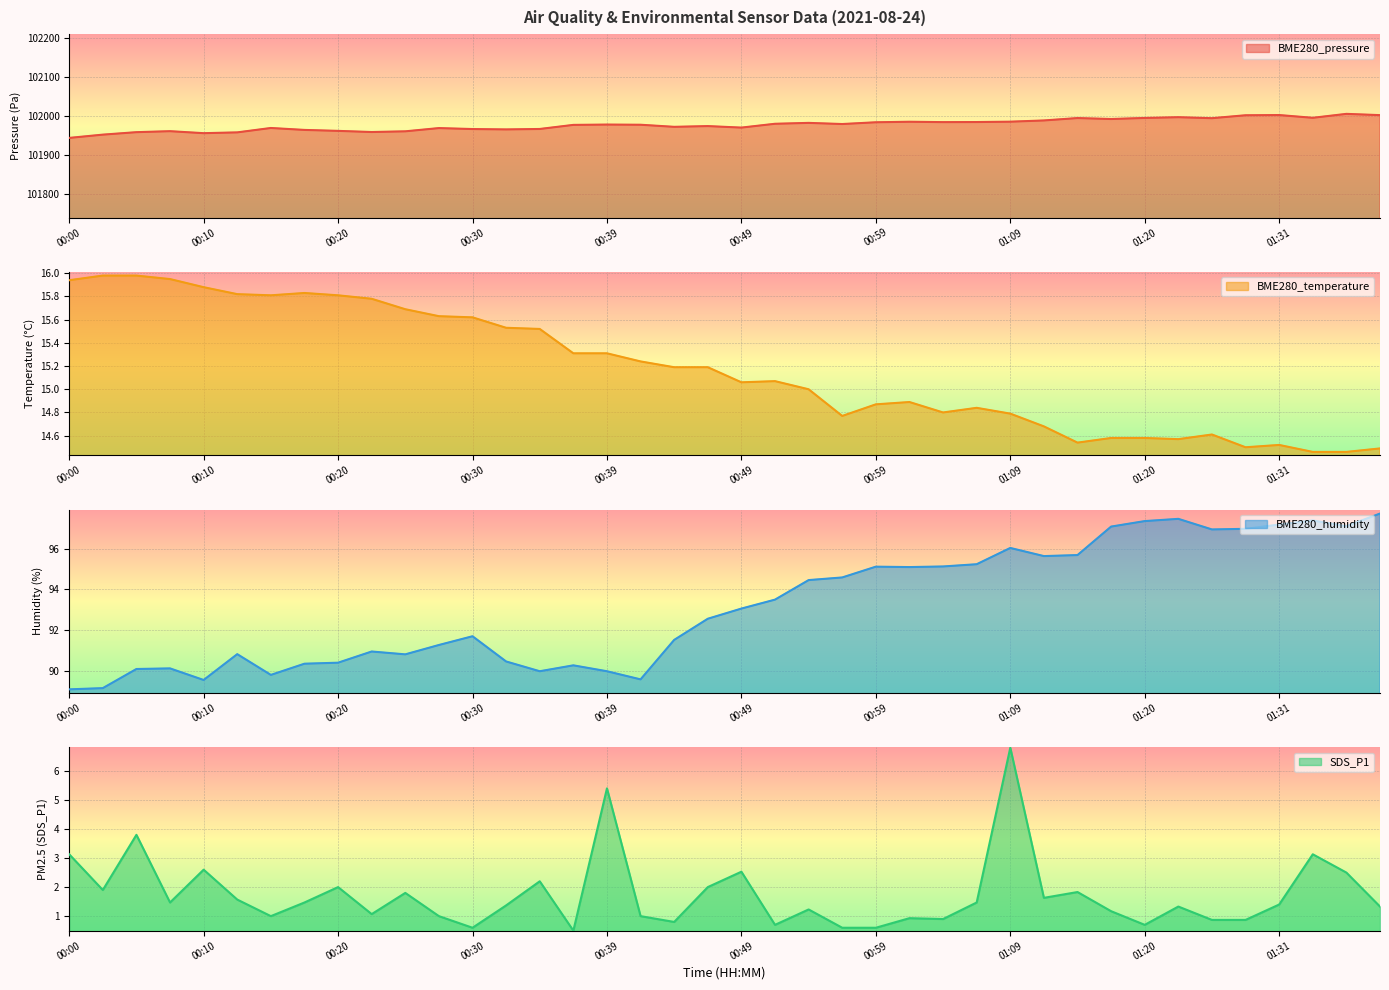

What is the sum of all BME280_pressure values?

4079090.4